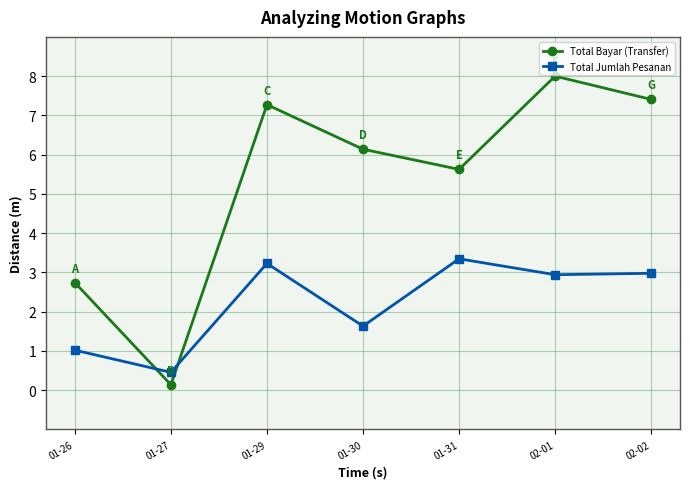

Where is Total Bayar (Transfer) nearest to the value 4?

01-26